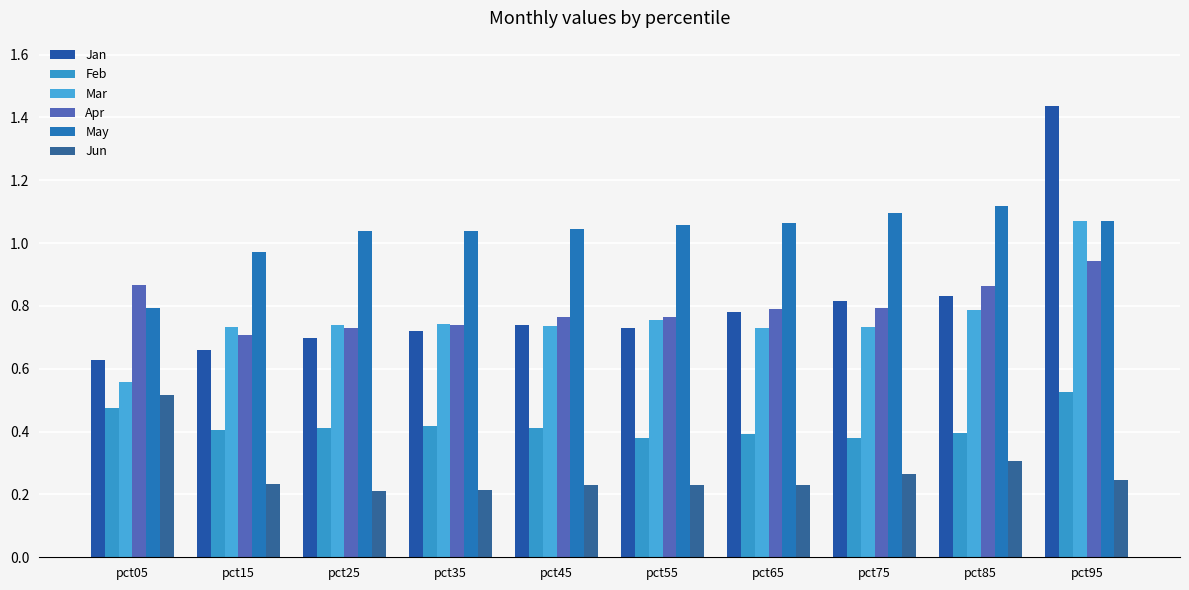

How many groups of bars are there?

10